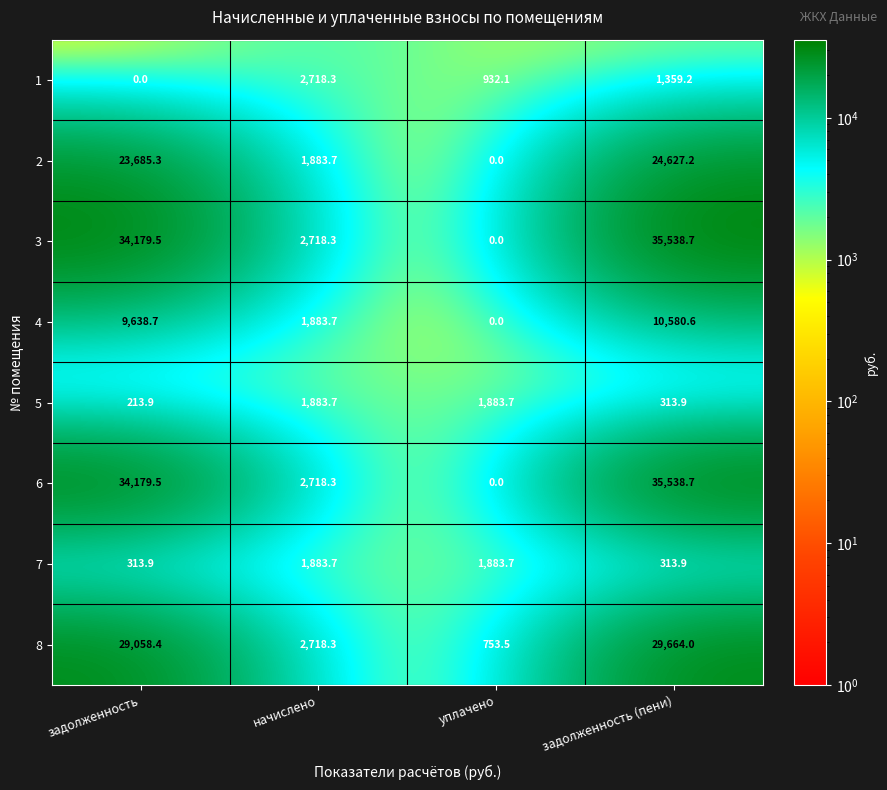

What is the greatest value displayed?

35538.7